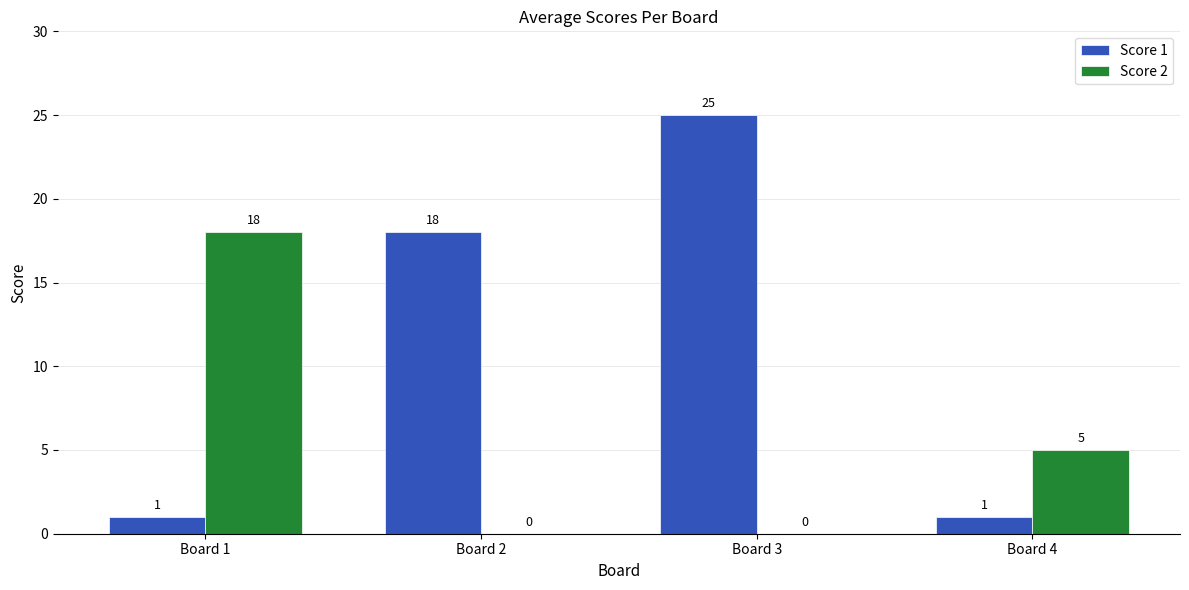

Is the value of Score 2 at Board 4 greater than the value of Score 1 at Board 1?

Yes